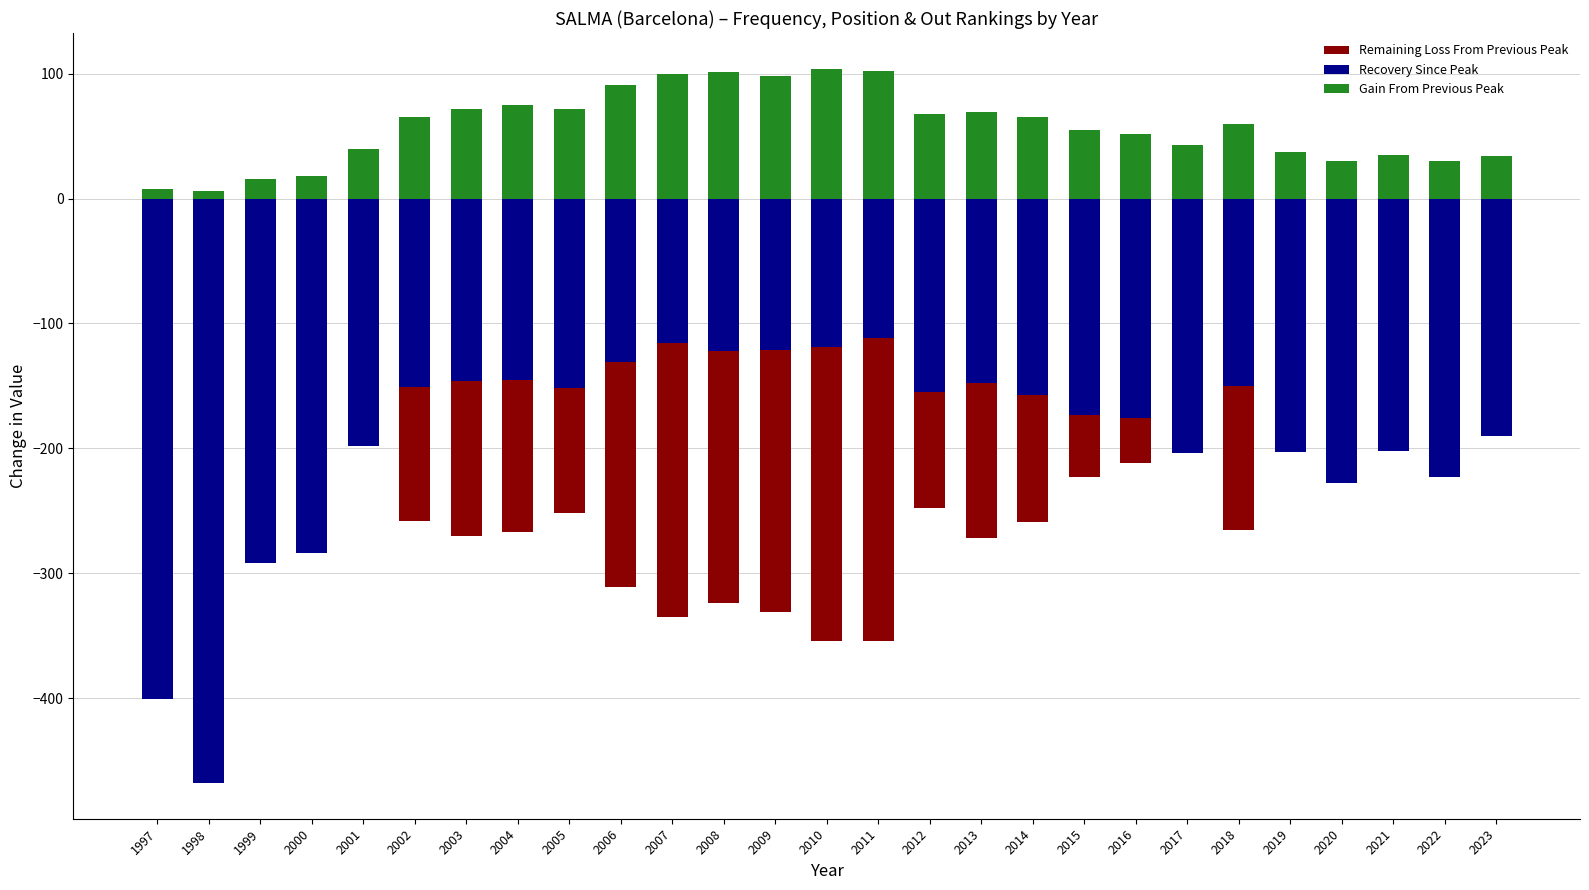

Is it true that Remaining Loss From Previous Peak equals -506 at 2010?

False